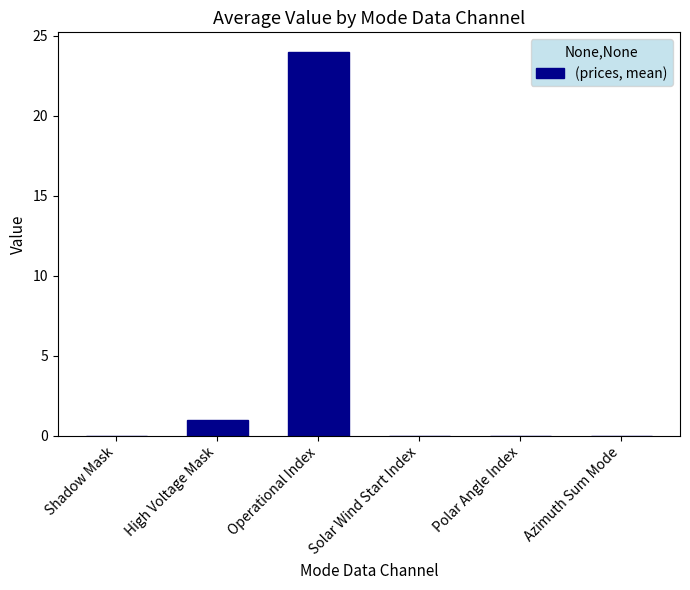

Reading right to left, what are all the values shown in this chart?

Azimuth Sum Mode=0	Polar Angle Index=0	Solar Wind Start Index=0	Operational Index=24	High Voltage Mask=1	Shadow Mask=0